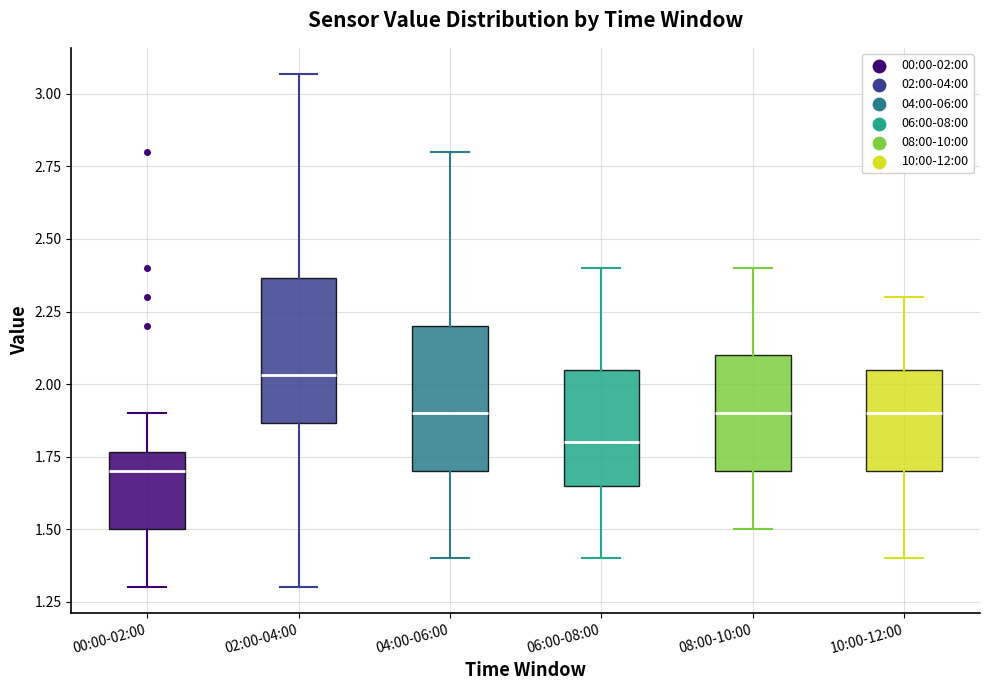

Reading left to right, read every box against the y-axis: the position of its median line, the range the box covers, and the ends of its whiskers. The values are not printed on the chart, so give them approximately, as read against the axis.

00:00-02:00: median 1.70, box 1.50 to 1.75, whiskers 1.30 to 1.90
02:00-04:00: median 2.05, box 1.85 to 2.35, whiskers 1.30 to 3.05
04:00-06:00: median 1.90, box 1.70 to 2.20, whiskers 1.40 to 2.80
06:00-08:00: median 1.80, box 1.65 to 2.05, whiskers 1.40 to 2.40
08:00-10:00: median 1.90, box 1.70 to 2.10, whiskers 1.50 to 2.40
10:00-12:00: median 1.90, box 1.70 to 2.05, whiskers 1.40 to 2.30